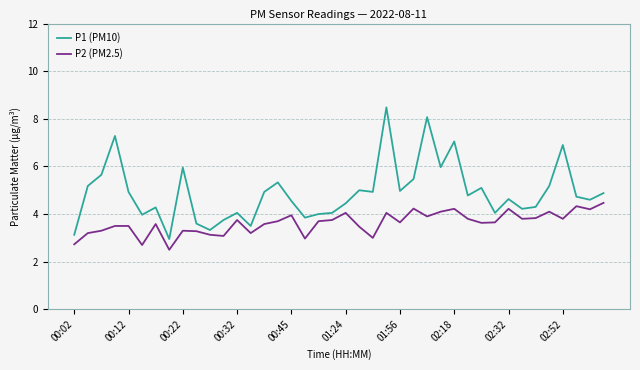

What is the highest value of the P2 (PM2.5) series?

4.5